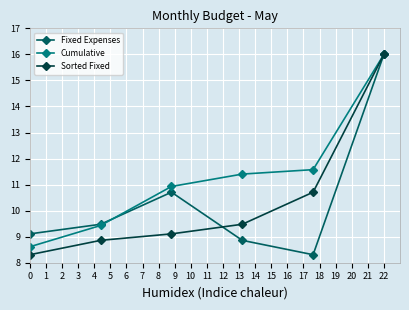

True or false: Cumulative has more than 2 interior local peaks.

False